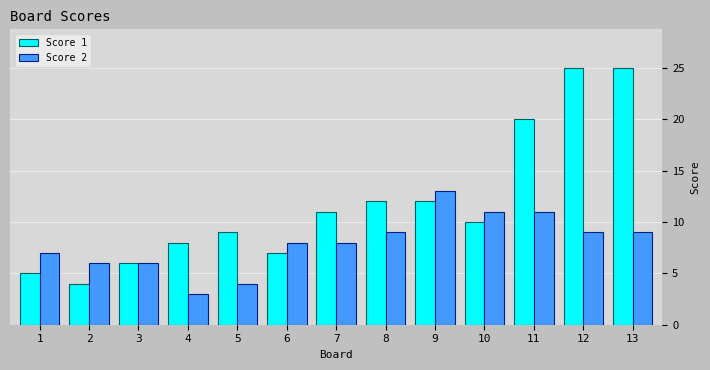

True or false: Score 2 has a value of 15 at 8.

False